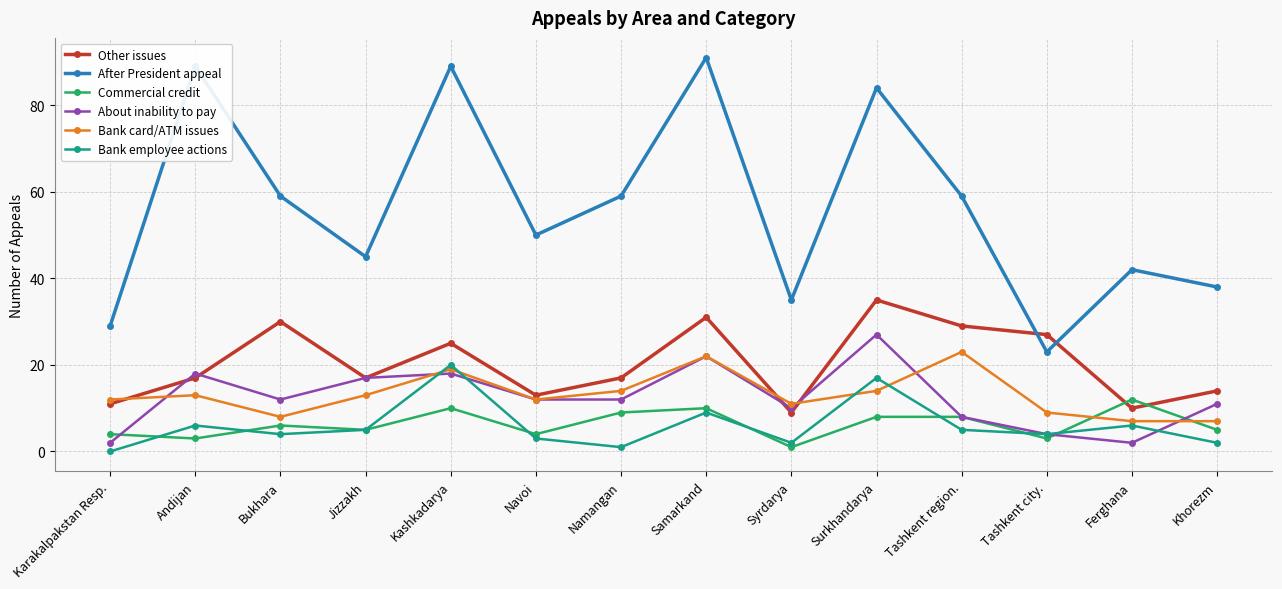

At which category does About inability to pay reach its first local peak?

Andijan